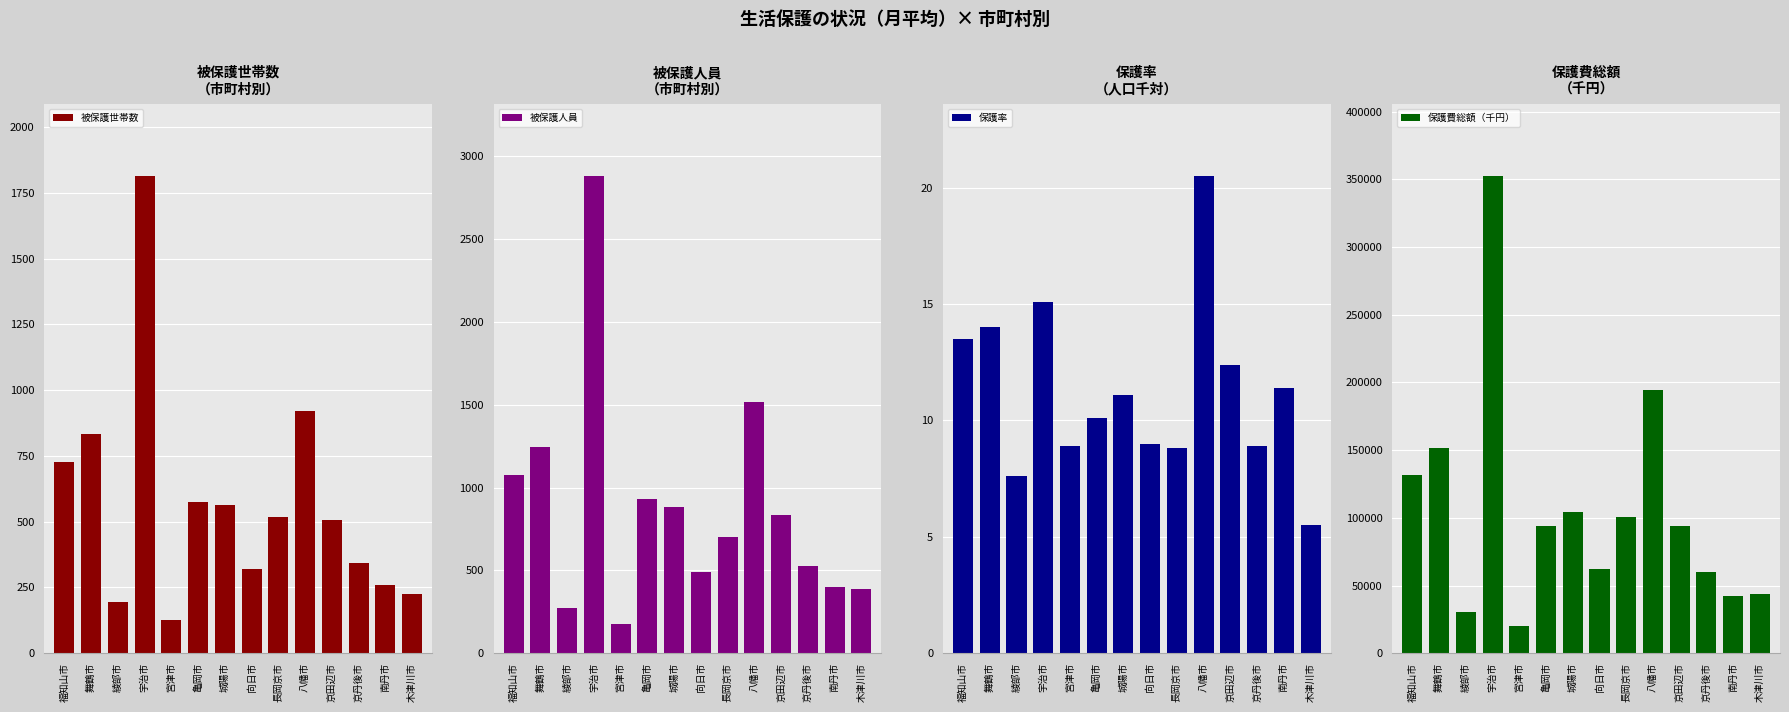

How many groups of bars are there?

14